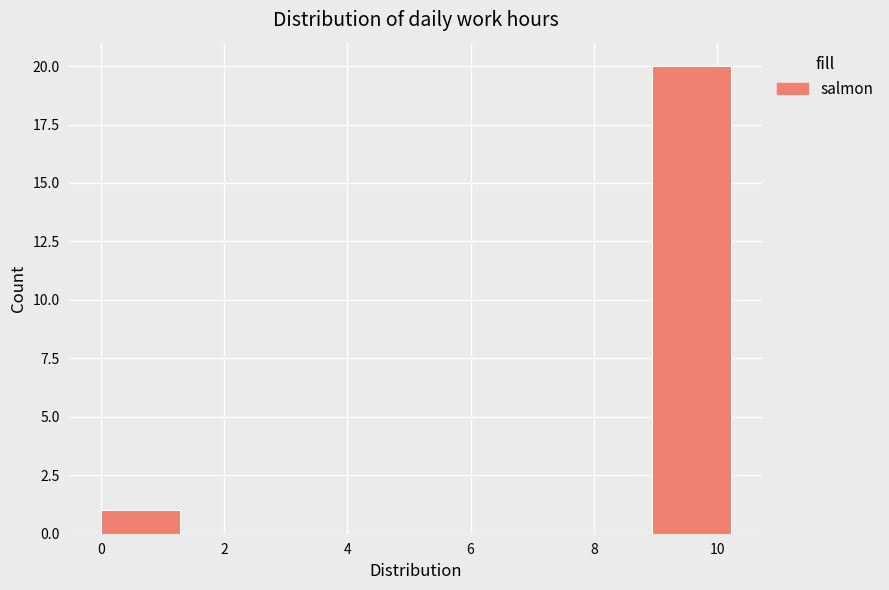

Reading left to right, transcribe this chart: for each bar, give the range it covers on the x-axis and its height. Neither the bar edges nor the heights are printed on the chart, so give them approximately, as read against the axes.

0.0 to 1.2: 1
1.2 to 2.6: 0
2.6 to 3.8: 0
3.8 to 5.2: 0
5.2 to 6.4: 0
6.4 to 7.6: 0
7.6 to 9.0: 0
9.0 to 10.2: 20